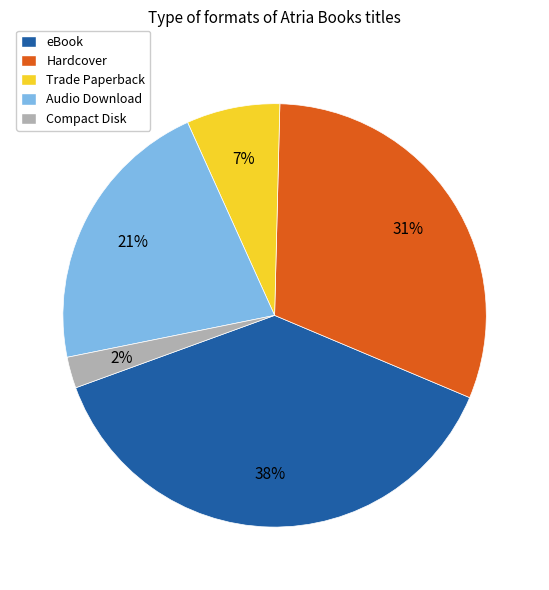

To the nearest percent, what portion does Hardcover represent?

31%